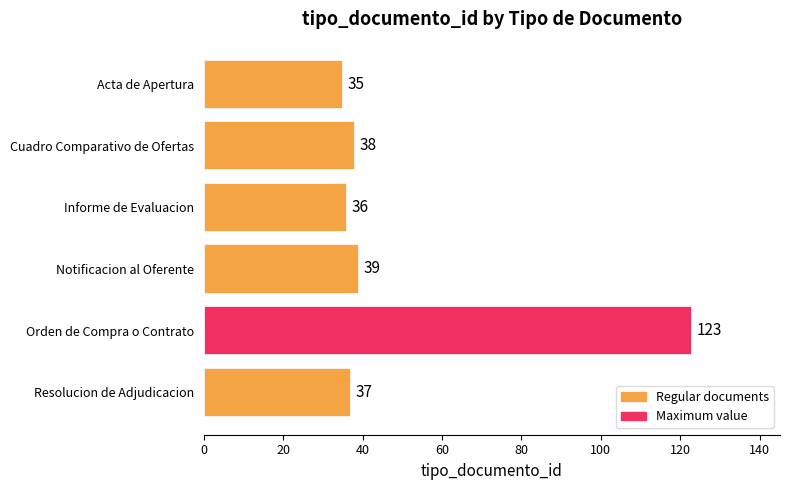

What is the difference between the second highest and second lowest values?

3